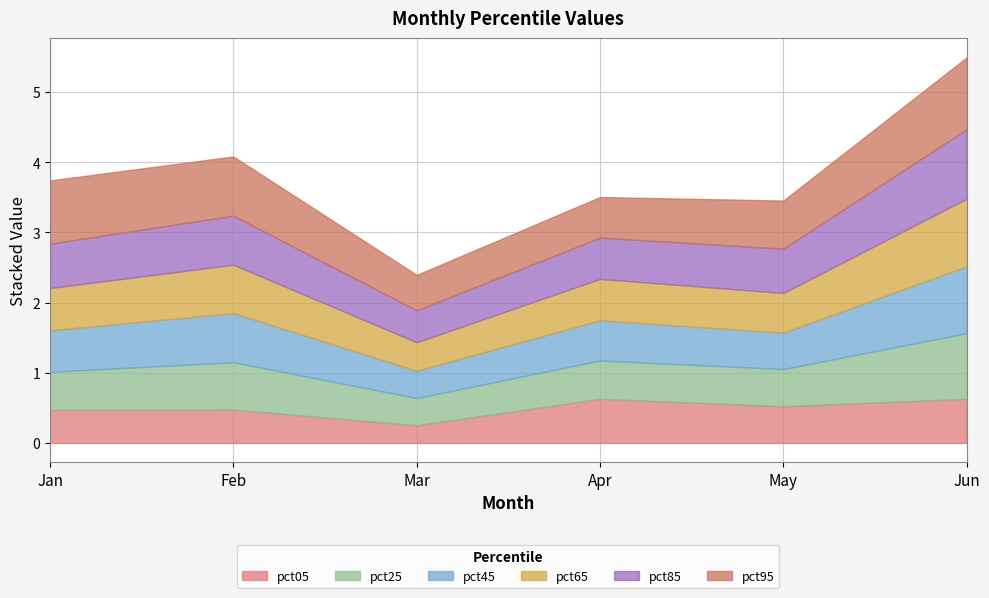

True or false: pct95 and pct25 cross at least once.

False